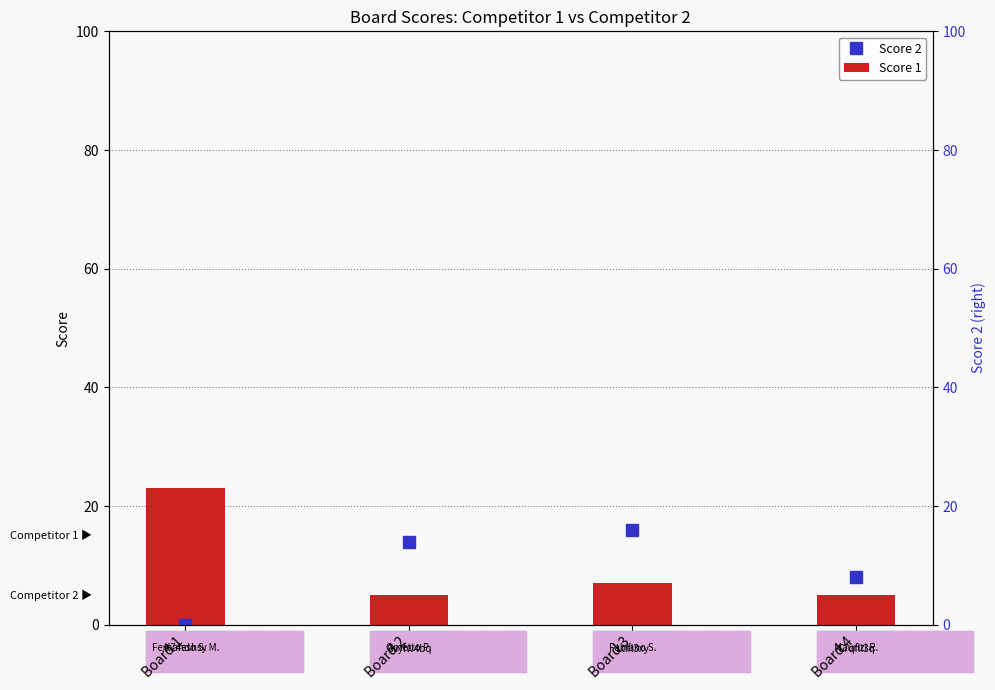

What is the total value across all series at Board 1?

23